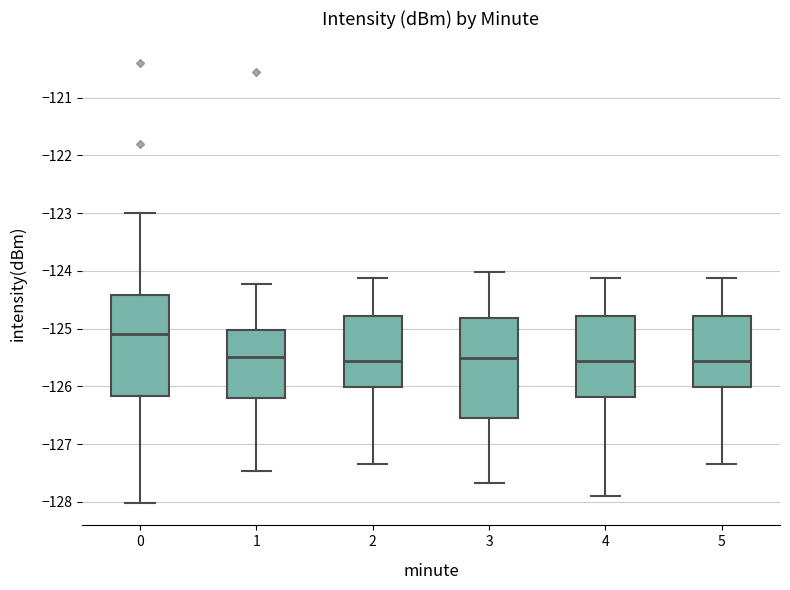

Where does the median line of the box at x = 0 sit on the y-axis? The values are not printed on the chart, so give them approximately, as read against the axis.

-125.1